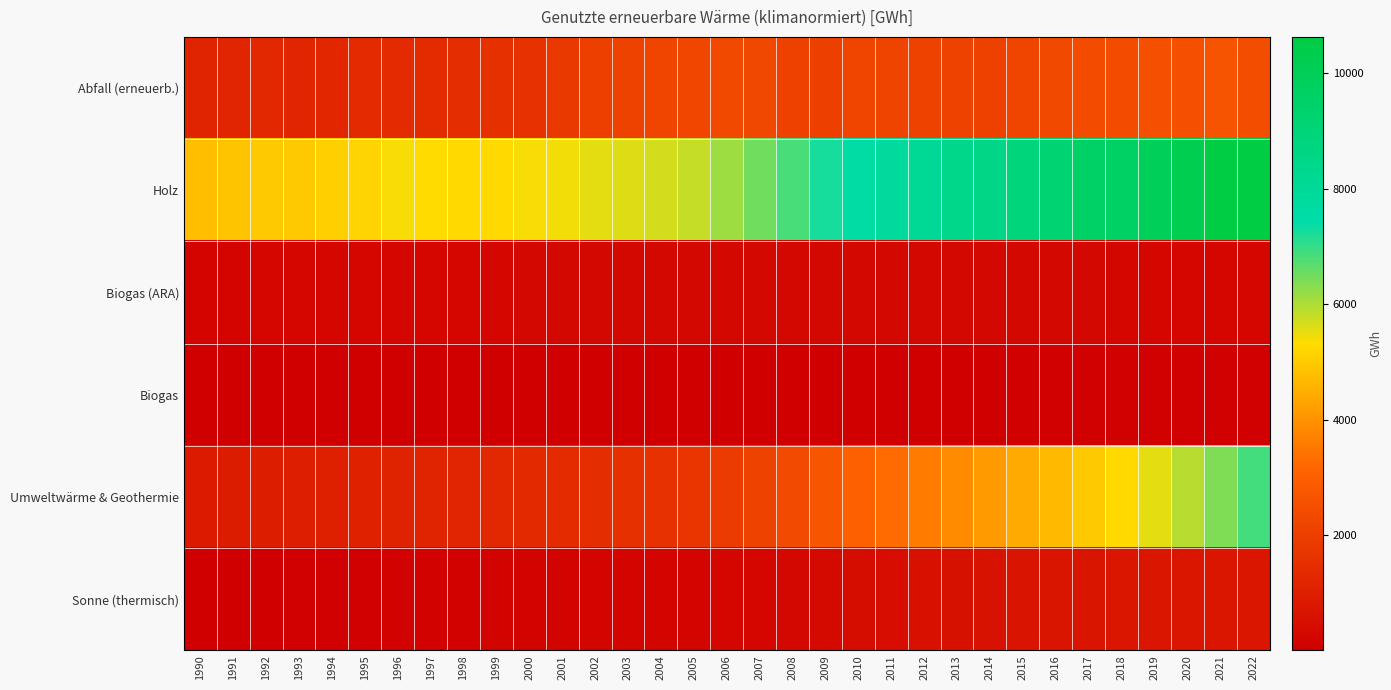

Reading left to right, transcribe all the data shown in this chart.

Abfall (erneuerb.): 1990=1143.5	1991=1211.7	1992=1256.6	1993=1190.5	1994=1234.5	1995=1362.9	1996=1348.7	1997=1403.1	1998=1435.8	1999=1518.1	2000=1608.9	2001=1833.9	2002=2003.7	2003=2105.0	2004=2177.9	2005=2240.4	2006=2299.2	2007=2282.2	2008=2046.0	2009=2008.3	2010=2174.7	2011=2128.4	2012=2094.6	2013=2097.8	2014=2052.7	2015=2197.2	2016=2320.3	2017=2409.4	2018=2398.4	2019=2539.3	2020=2511.9	2021=2640.7	2022=2445.4
Holz: 1990=4815.1	1991=4886.5	1992=4947.7	1993=4978.9	1994=5082.4	1995=5181.5	1996=5389.1	1997=5299.5	1998=5259.5	1999=5238.7	2000=5373.8	2001=5430.2	2002=5529.1	2003=5594.1	2004=5667.1	2005=5792.1	2006=6121.7	2007=6500.3	2008=6837.8	2009=7236.7	2010=7617.7	2011=7814.9	2012=8080.3	2013=8412.4	2014=8583.0	2015=8878.2	2016=9201.2	2017=9533.6	2018=9579.5	2019=9959.8	2020=10247.9	2021=10623.1	2022=10617.1
Biogas (ARA): 1990=204.5	1991=210.6	1992=218.7	1993=229.0	1994=230.7	1995=232.0	1996=236.7	1997=242.0	1998=255.5	1999=259.7	2000=262.7	2001=268.1	2002=270.6	2003=271.5	2004=273.6	2005=270.9	2006=274.6	2007=275.5	2008=276.9	2009=277.1	2010=286.9	2011=298.3	2012=296.9	2013=286.2	2014=285.3	2015=274.5	2016=270.1	2017=267.7	2018=253.6	2019=251.1	2020=248.3	2021=249.2	2022=252.3
Biogas: 1990=11.5	1991=11.2	1992=15.5	1993=27.0	1994=31.2	1995=29.7	1996=31.5	1997=30.0	1998=27.2	1999=28.2	2000=29.4	2001=27.5	2002=23.9	2003=18.6	2004=18.2	2005=17.4	2006=19.1	2007=24.5	2008=23.6	2009=21.5	2010=24.9	2011=30.3	2012=43.2	2013=49.4	2014=50.4	2015=56.0	2016=58.0	2017=61.0	2018=85.3	2019=94.0	2020=84.9	2021=91.3	2022=91.5
Umweltwärme & Geothermie: 1990=859.4	1991=902.8	1992=938.4	1993=971.2	1994=1012.3	1995=1057.1	1996=1097.5	1997=1145.4	1998=1205.8	1999=1270.3	2000=1326.4	2001=1386.0	2002=1456.9	2003=1524.2	2004=1606.4	2005=1715.4	2006=1881.0	2007=2097.3	2008=2373.9	2009=2700.1	2010=3014.3	2011=3314.0	2012=3599.9	2013=3872.8	2014=4155.8	2015=4438.6	2016=4701.5	2017=4962.4	2018=5245.2	2019=5558.7	2020=5932.5	2021=6355.6	2022=6869.9
Sonne (thermisch): 1990=29.4	1991=37.8	1992=46.6	1993=56.8	1994=69.0	1995=83.0	1996=97.7	1997=111.6	1998=126.8	1999=141.6	2000=154.3	2001=166.6	2002=178.2	2003=189.1	2004=200.7	2005=214.9	2006=233.4	2007=256.0	2008=290.8	2009=343.4	2010=403.1	2011=459.7	2012=514.7	2013=567.2	2014=614.3	2015=655.2	2016=683.3	2017=703.7	2018=722.6	2019=734.0	2020=738.7	2021=739.6	2022=736.2